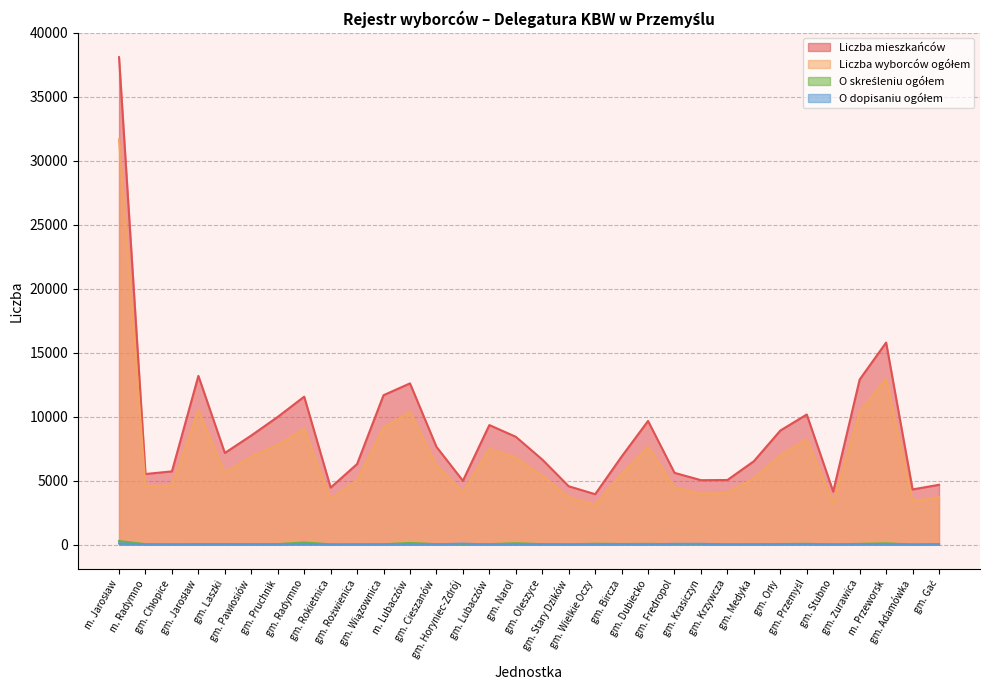

Is the value of Liczba mieszkańców at gm. Krasiczyn greater than the value of O dopisaniu ogółem at gm. Laszki?

Yes